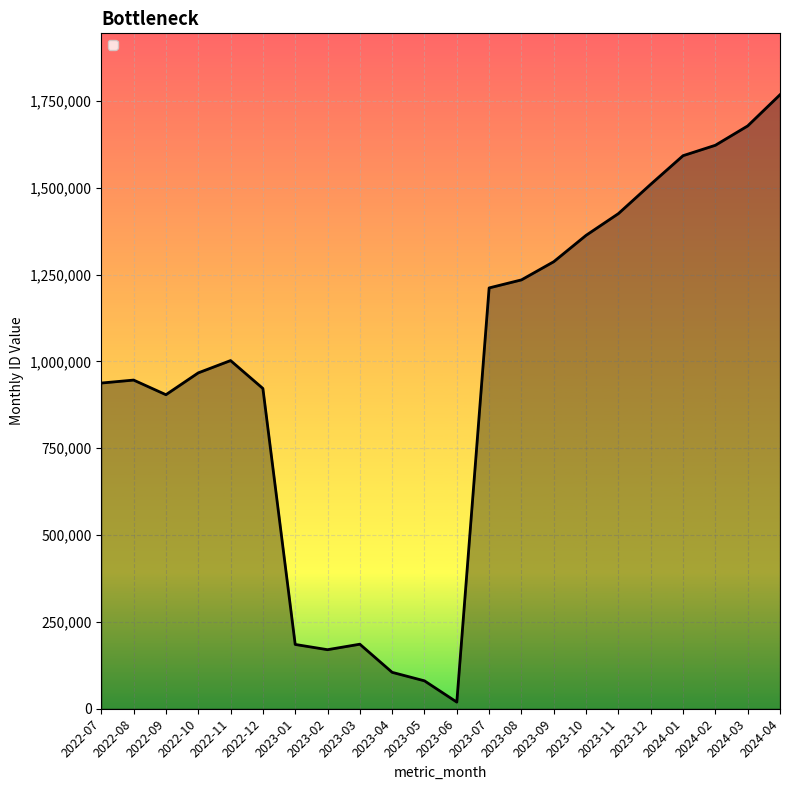

Between 2024-04 and 2023-09, which is larger?

2024-04